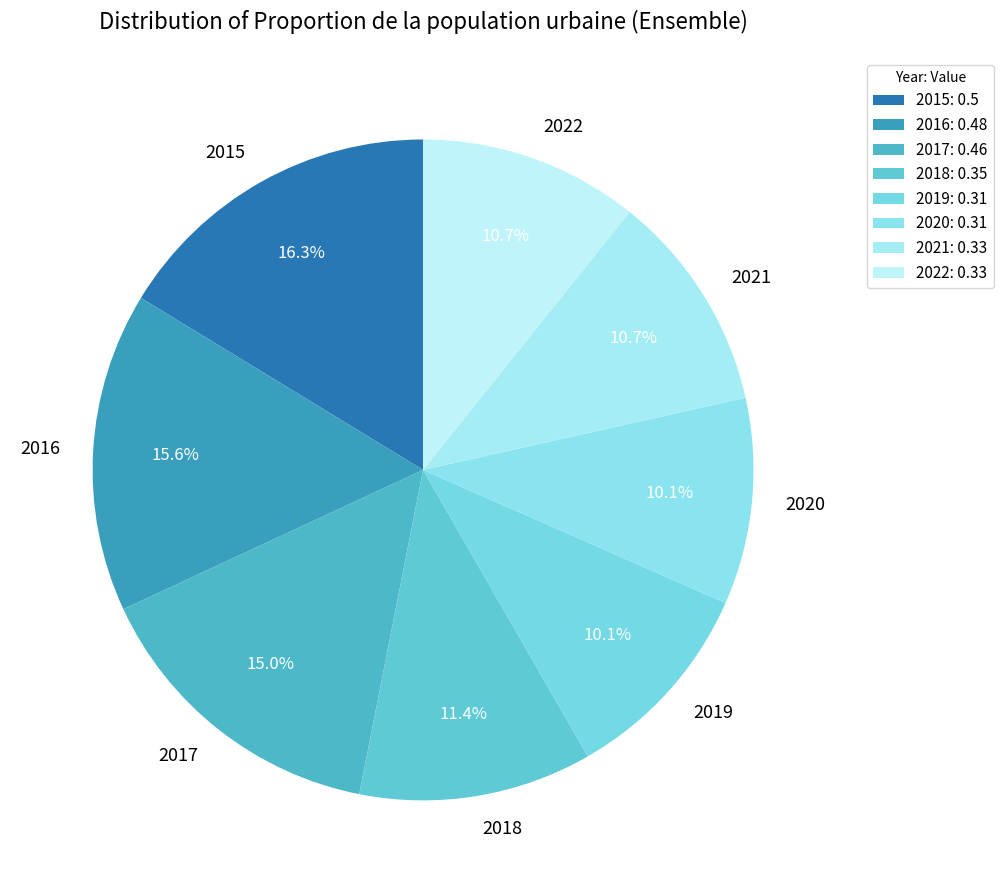

The 2016 slice represents 16% of the pie. True or false?

True